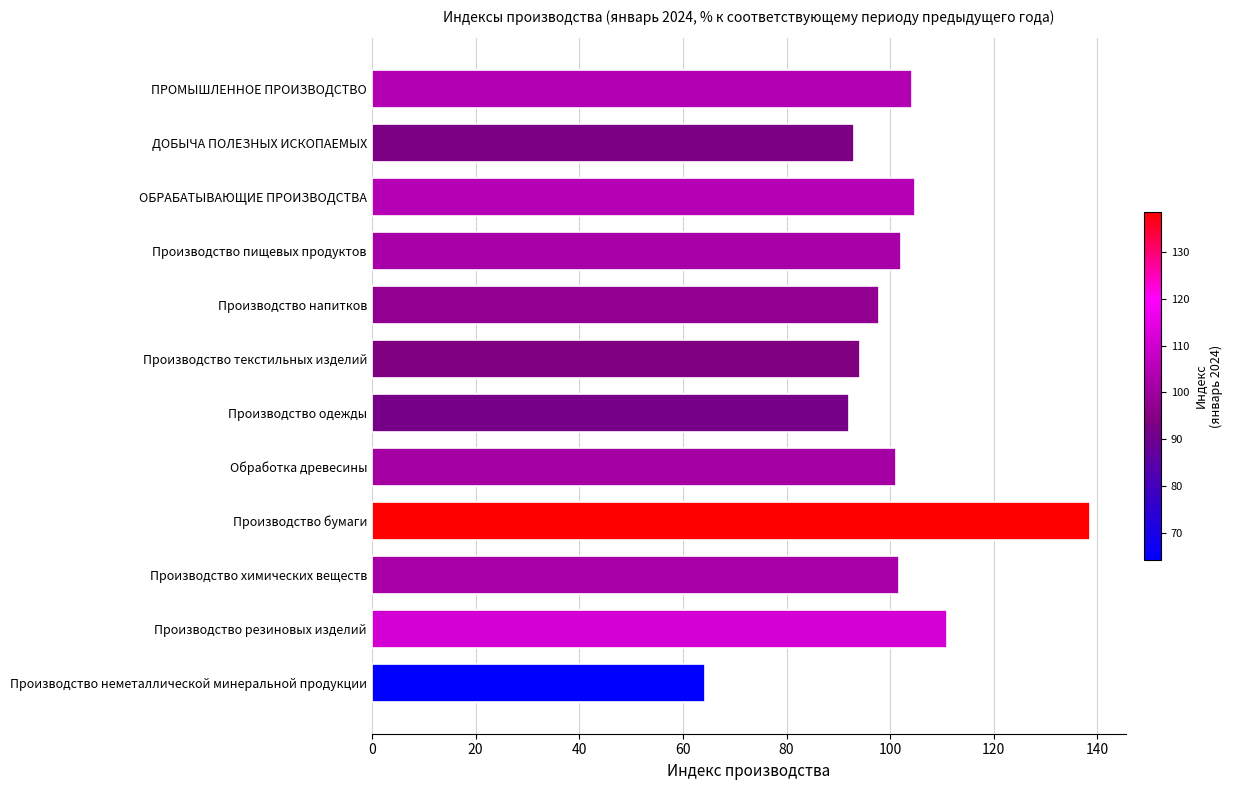

What is the maximum value shown in the chart?

138.5